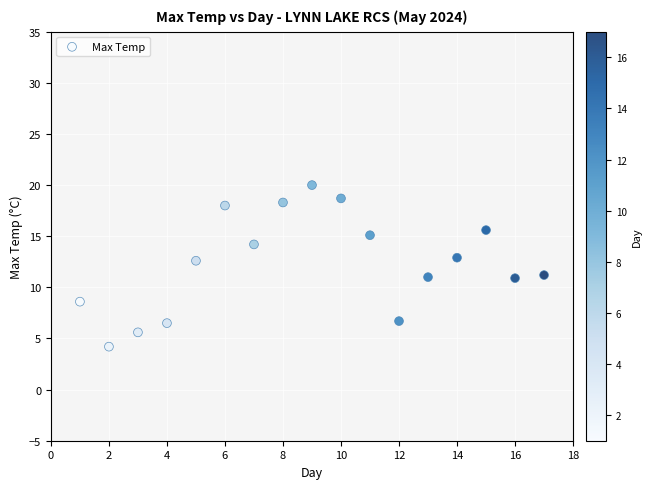

What is the range of Y values (max minus min)?

15.8